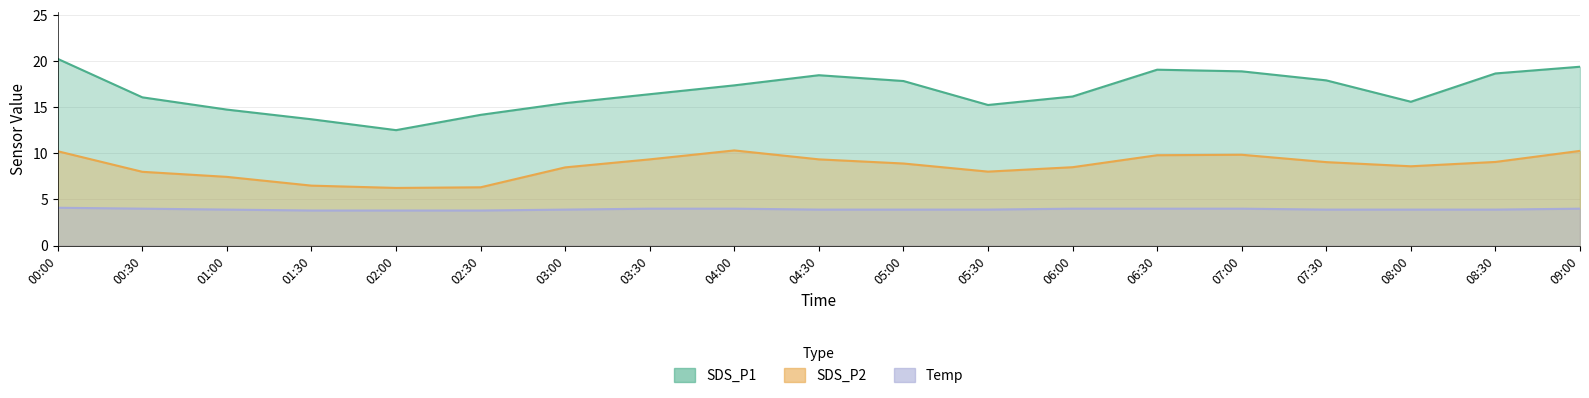

What is the highest value of the SDS_P2 series?

10.3